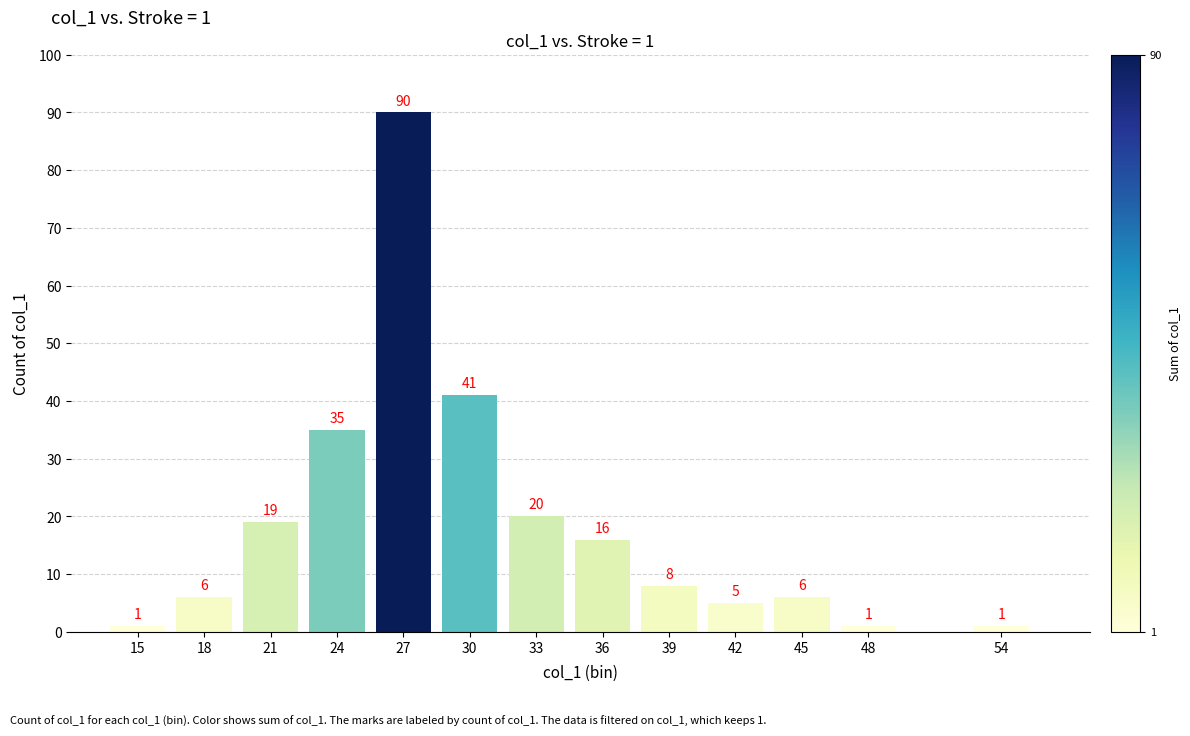

Reading left to right, transcribe all the data shown in this chart.

1	6	19	35	90	41	20	16	8	5	6	1	1